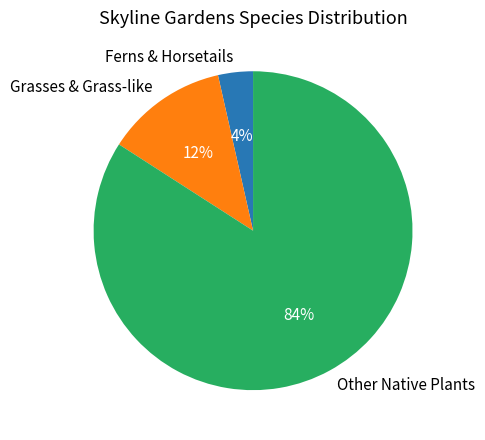

To the nearest percent, what is the combined percentage of Other Native Plants and Grasses & Grass-like?

96%